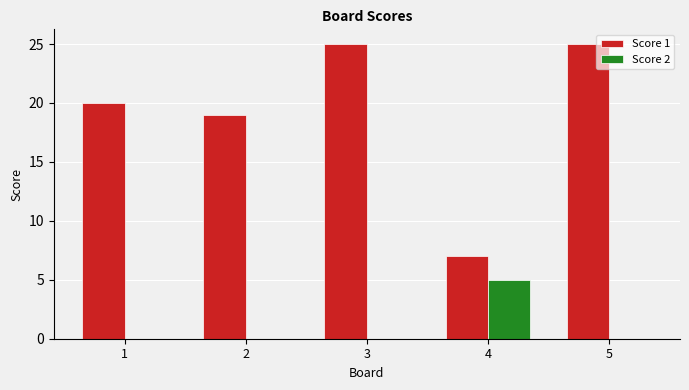

Are the bars horizontal?

No